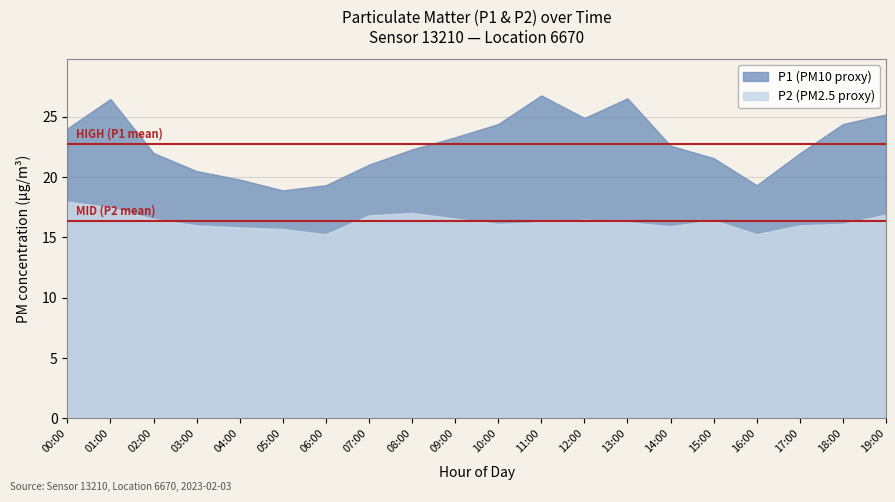

True or false: P1 has a value of 10.0 at 05:00.

False